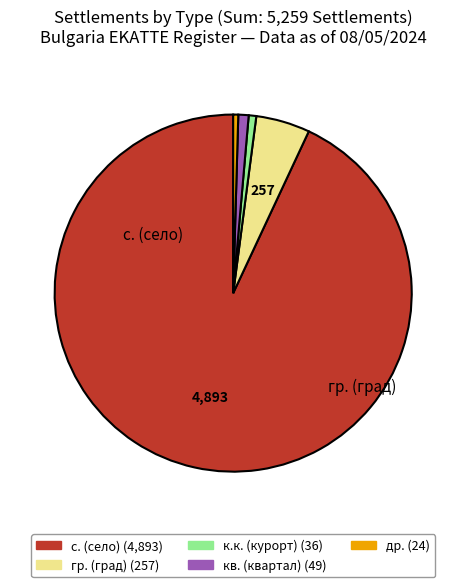

Does any single category account for the majority?

Yes